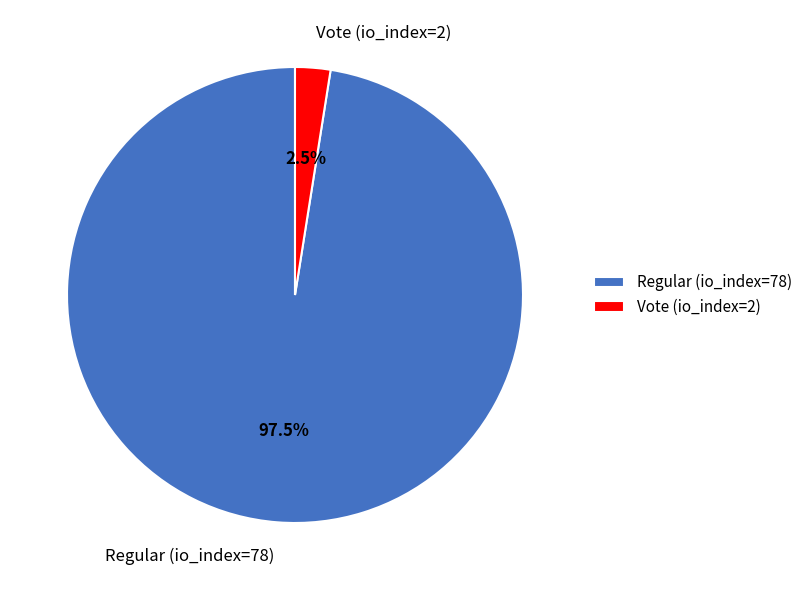

Does Regular (io_index=78) account for over 50% of the chart?

Yes